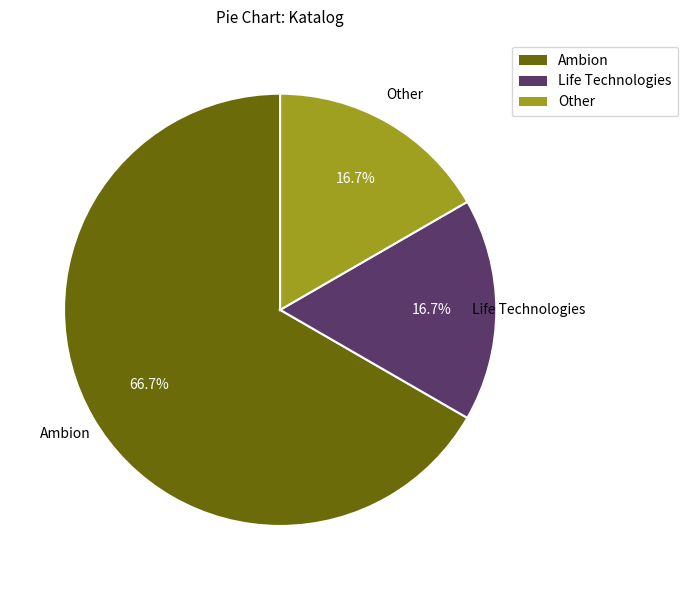

Which has a higher value, Ambion or Other?

Ambion